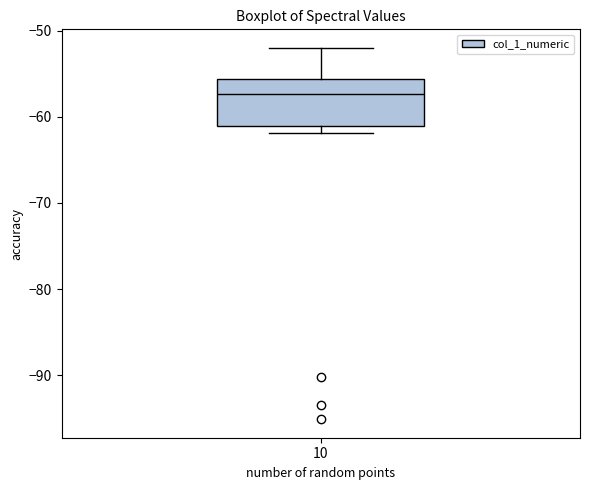

Transcribe this box plot: give where the median line is, the range the box spans, and where the two whiskers end, as read against the y-axis. The values are not printed on the chart, so give them approximately, as read against the axis.

median -57, box -61 to -56, whiskers -62 to -52